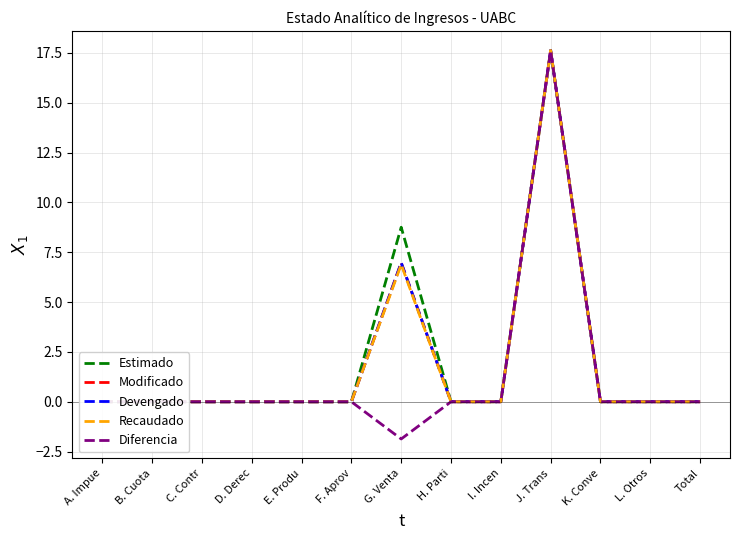

List the labels in order of Diferencia value, smallest first.

G. Venta, A. Impue, B. Cuota, C. Contr, D. Derec, E. Produ, F. Aprov, H. Parti, I. Incen, K. Conve, L. Otros, Total, J. Trans